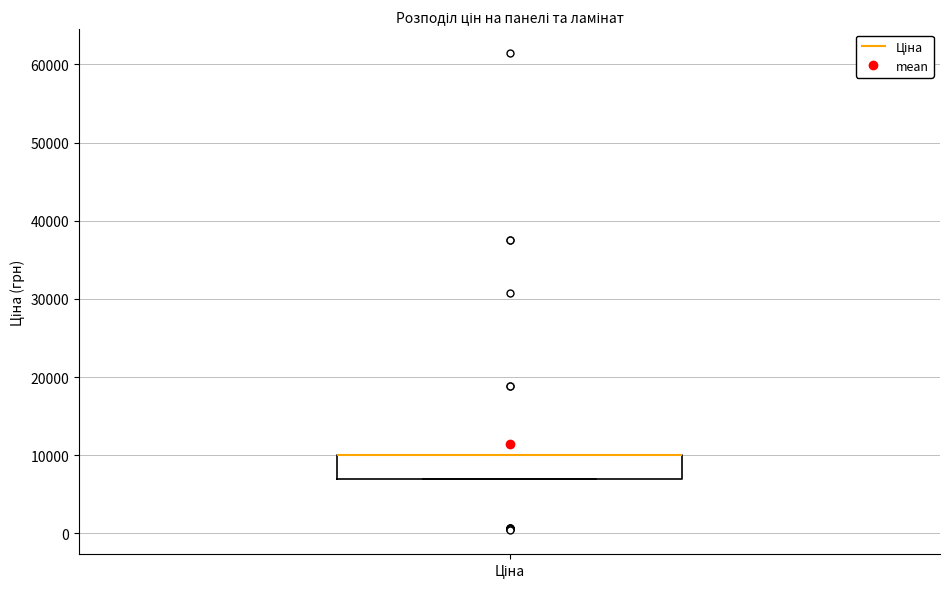

Where is the upper edge of the box for Ціна on the y-axis? The values are not printed on the chart, so give them approximately, as read against the axis.

10000